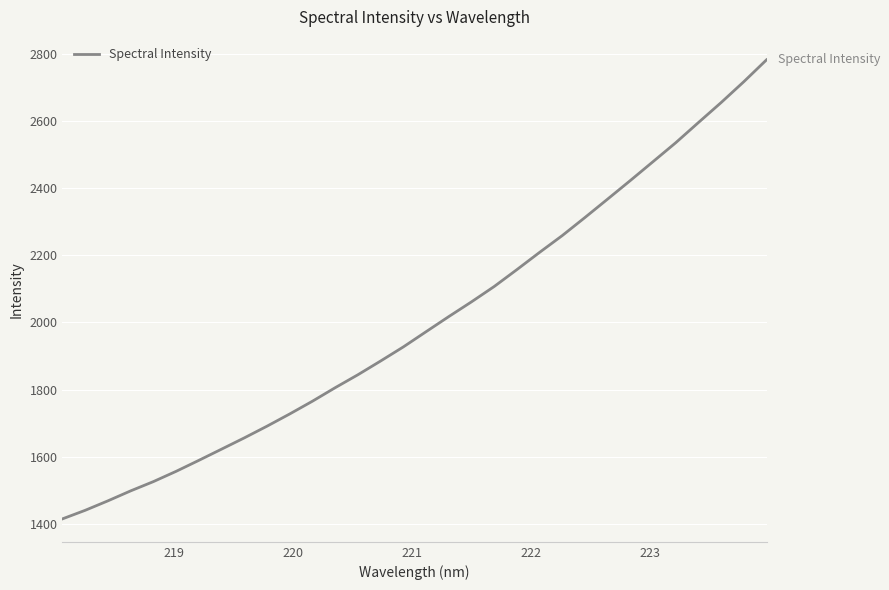

What is the difference between the maximum and minimum values?

1366.9